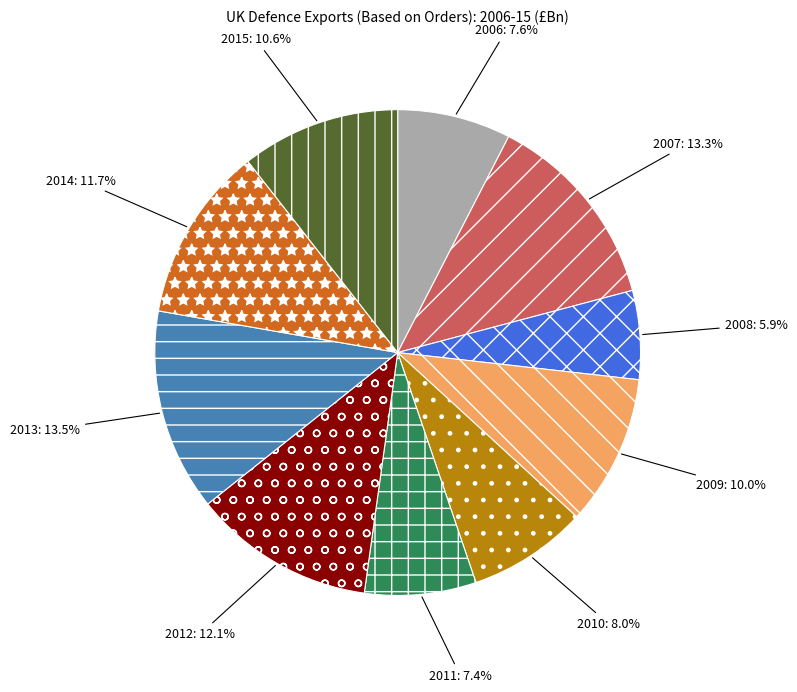

Is there any slice that represents more than half of the pie?

No